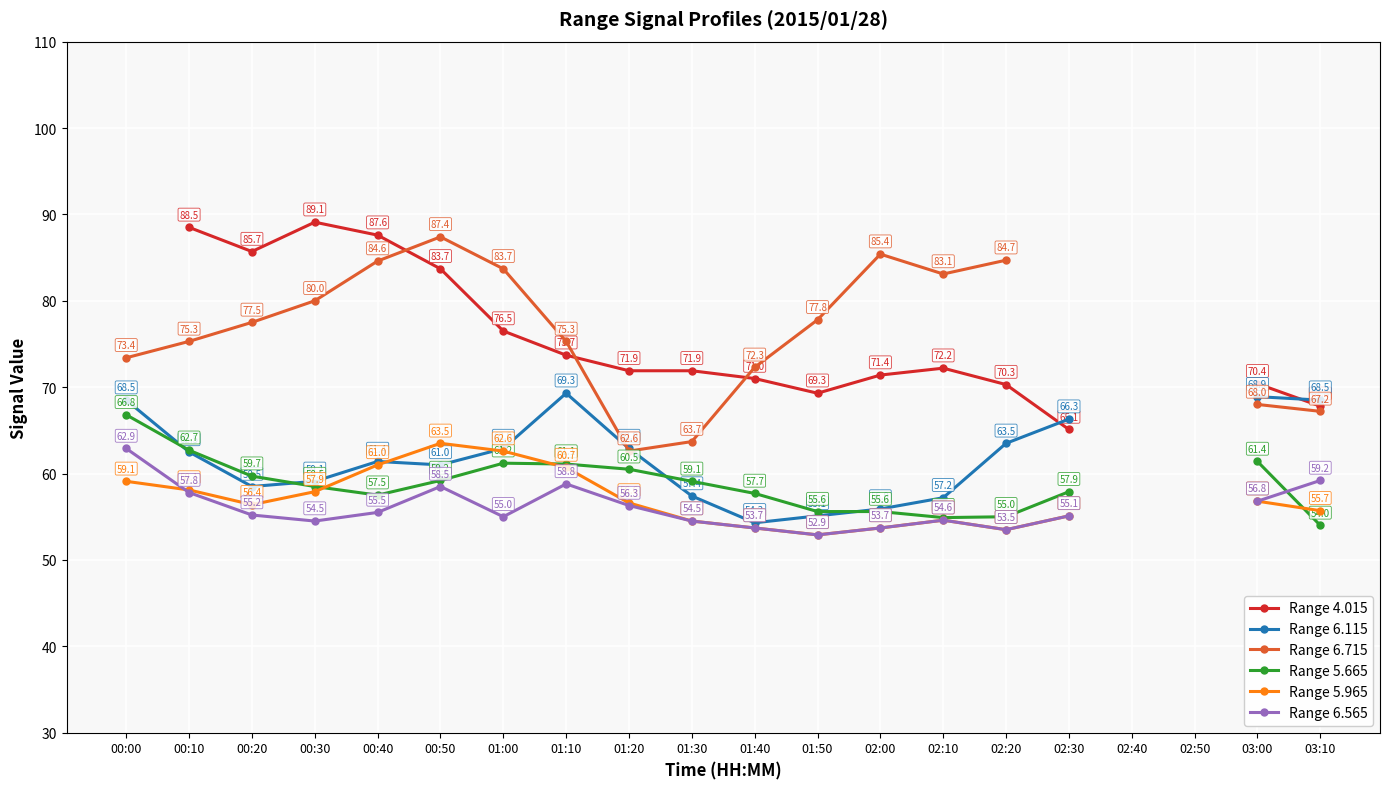

Where is the first local maximum for Range 6.565?

00:50